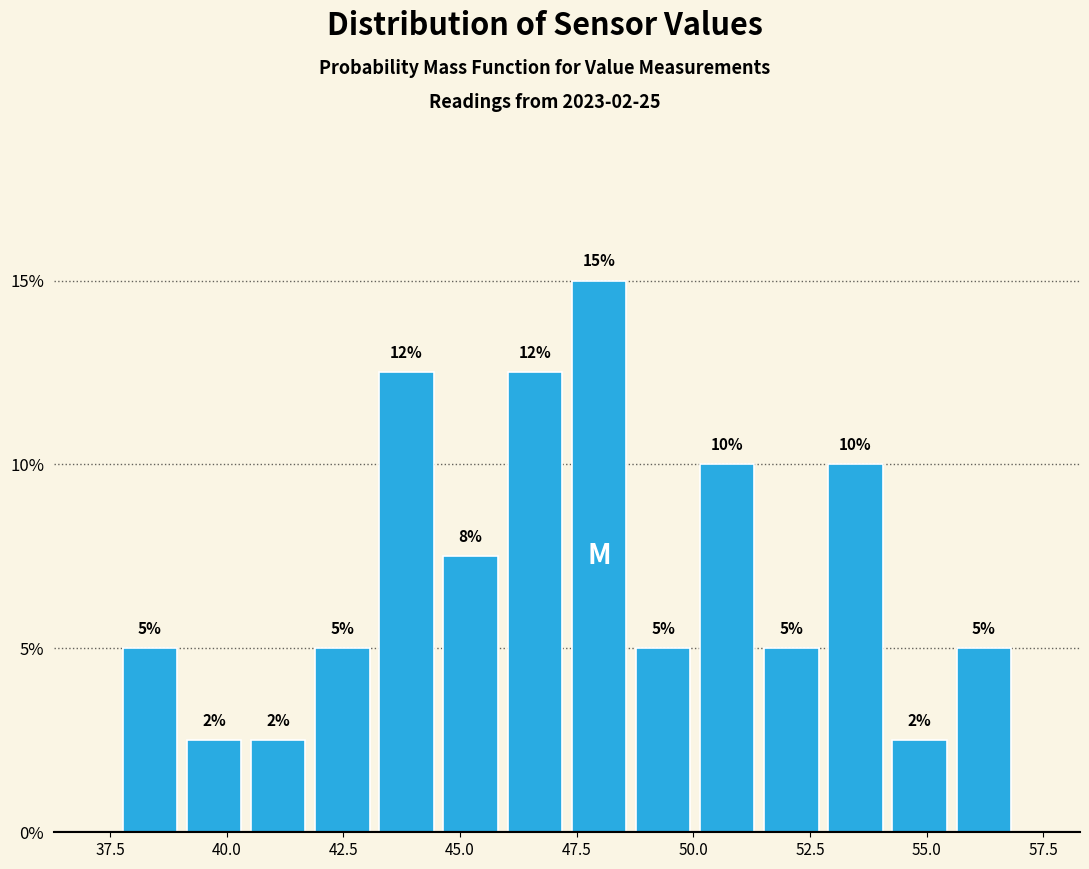

Around what value on the x-axis is the tallest bar? Give the approximate position of its centre, as read against the axis.

48.0